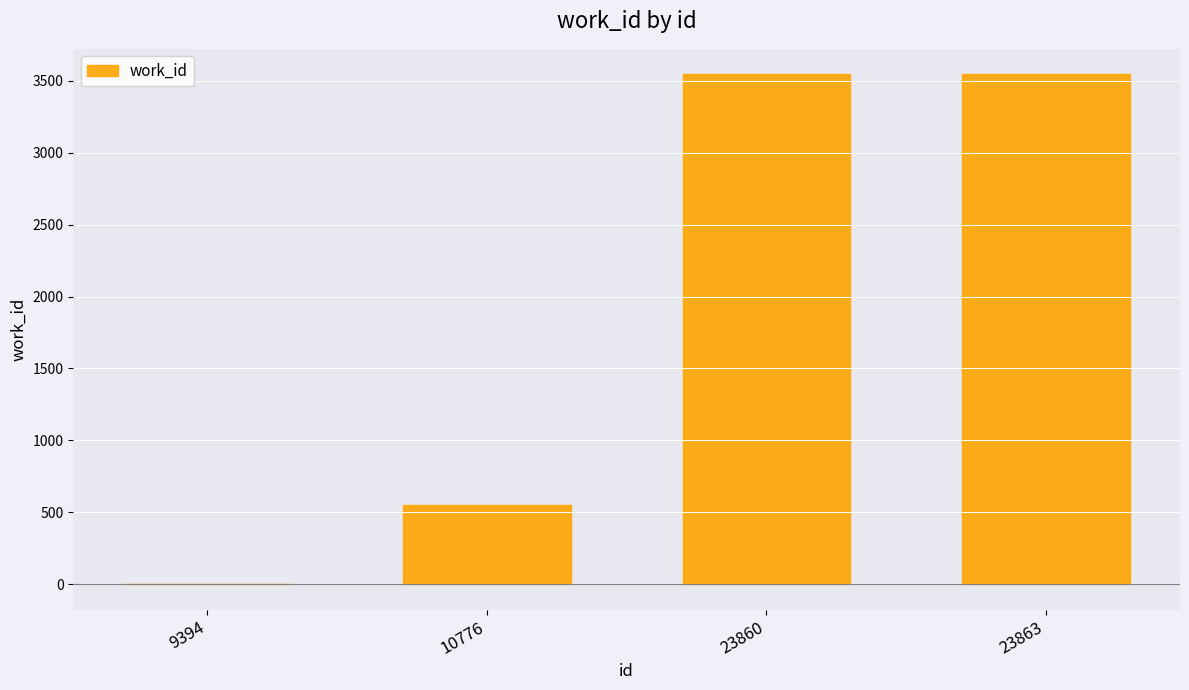

Which category has the highest value across all series?

23860